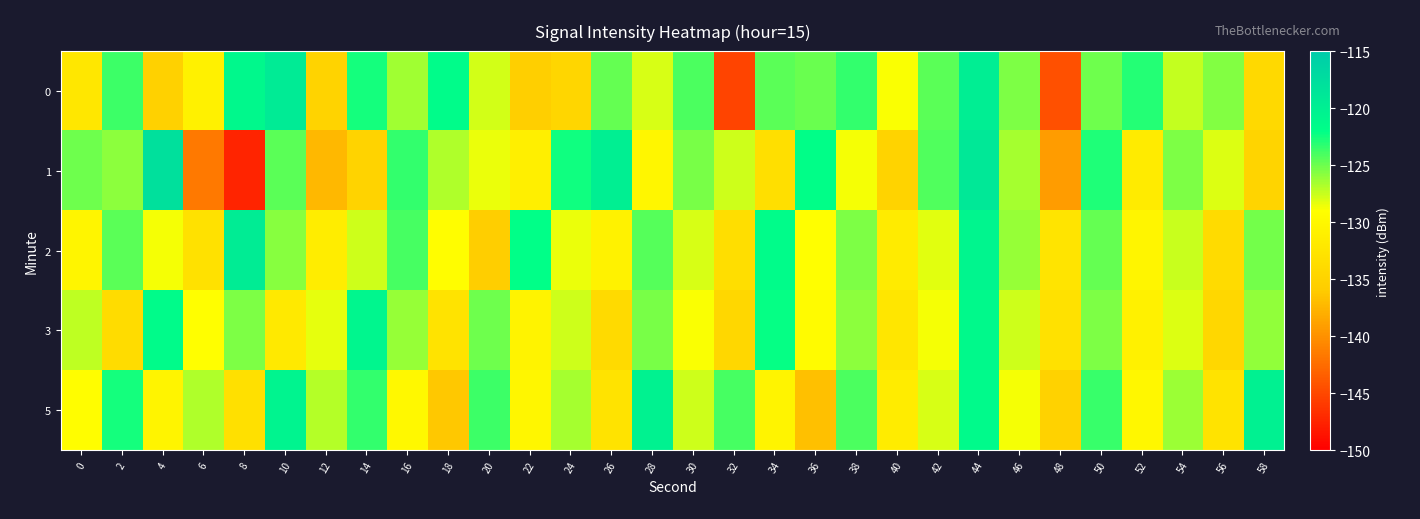

Which series has the largest range (max minus min)?

1